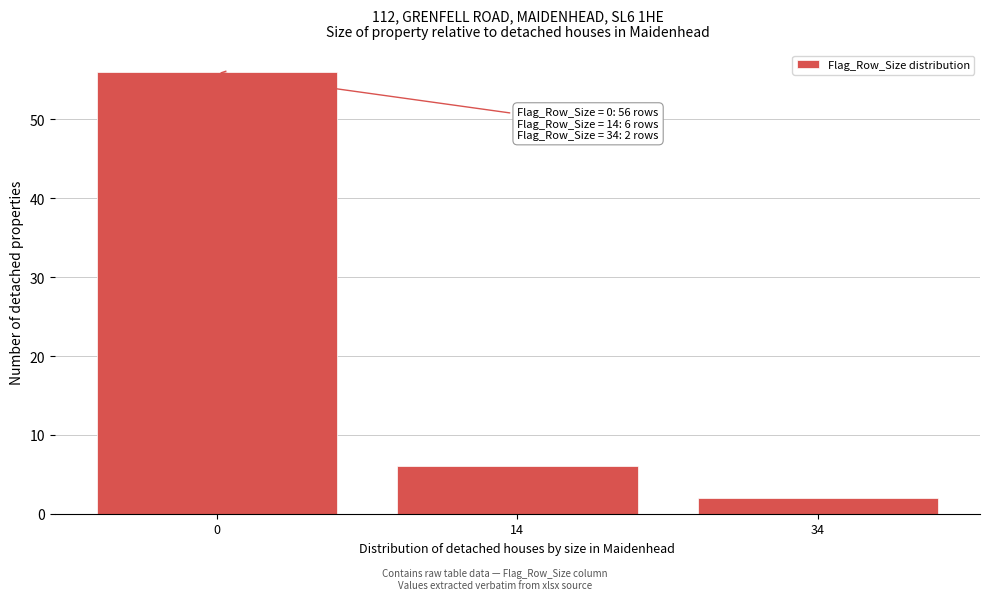

Reading left to right, extract all data points from this chart.

56	6	2